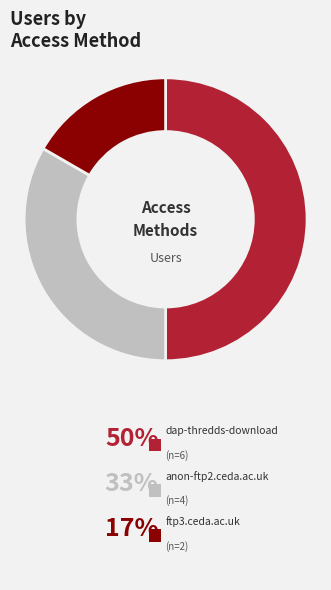

Combined, do anon-ftp2.ceda.ac.uk and ftp3.ceda.ac.uk account for over 50%?

No